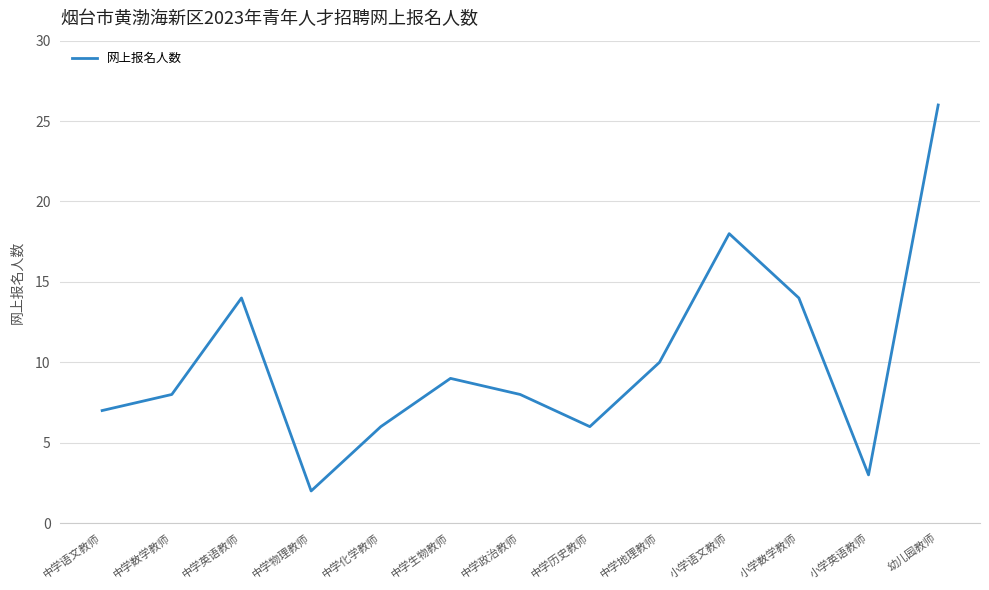

How many interior local valleys (lower than both neighbors) does the data have?

3